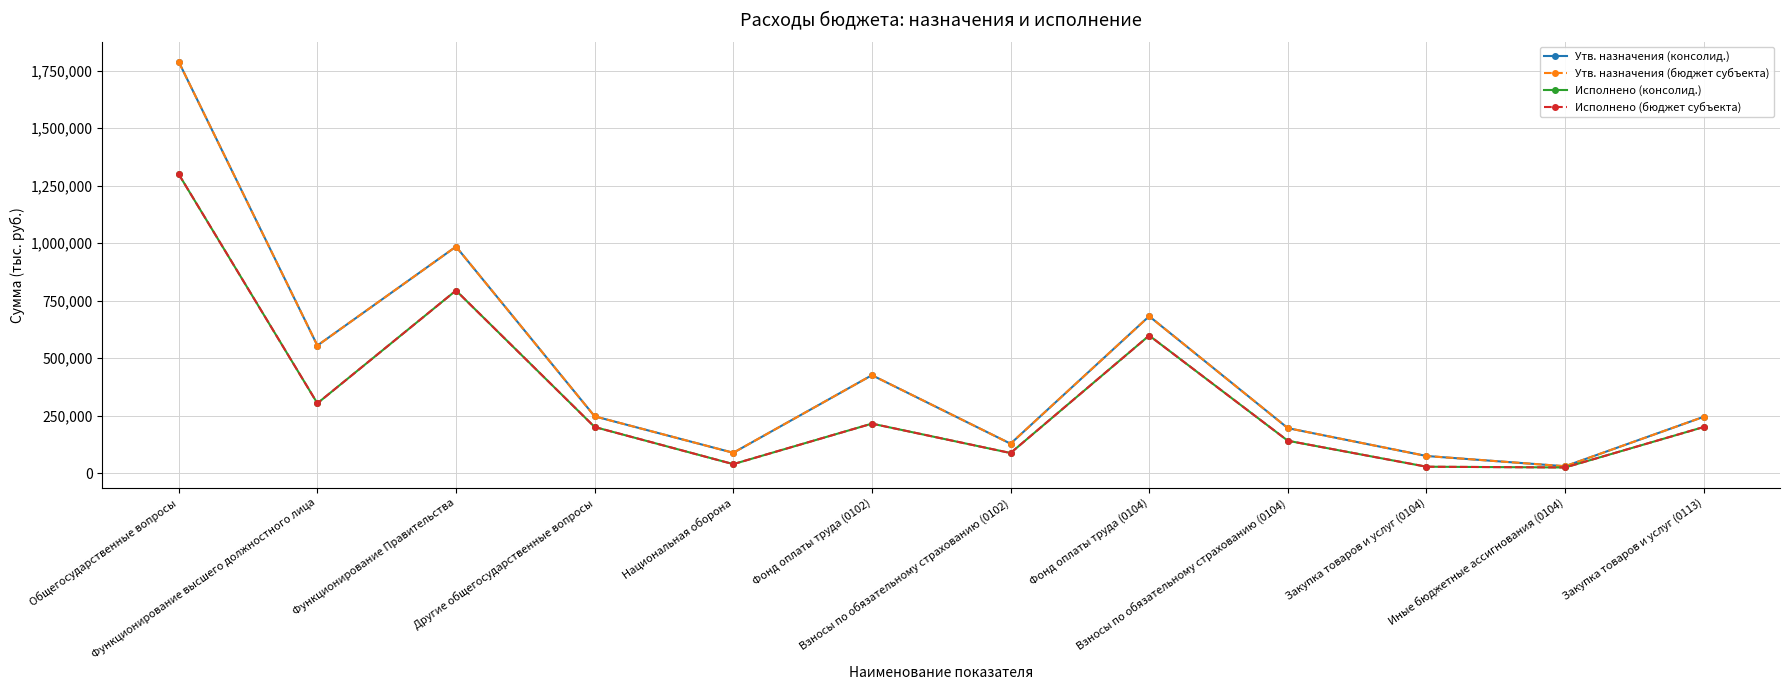

Is this an area chart (filled region under the line)?

No